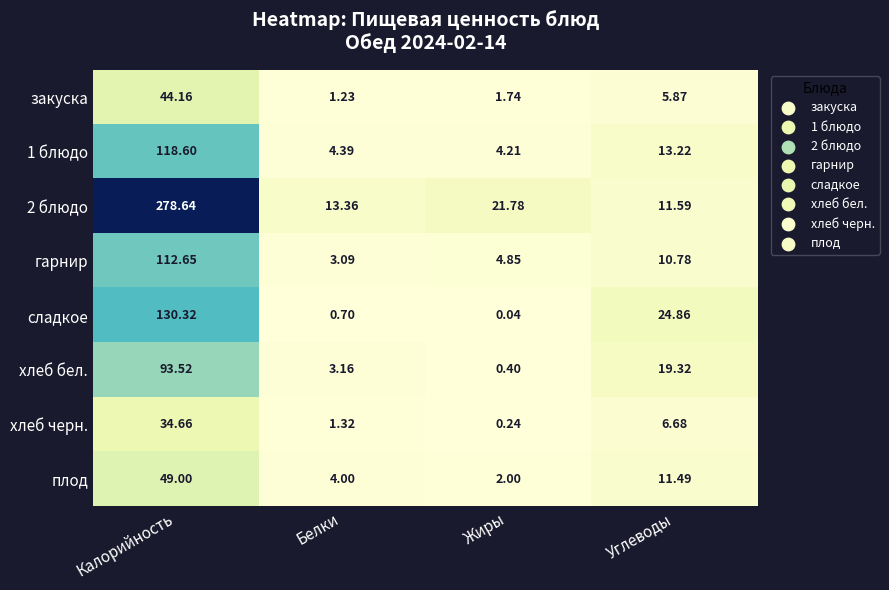

Which category has the lowest value in the плод series?

Жиры